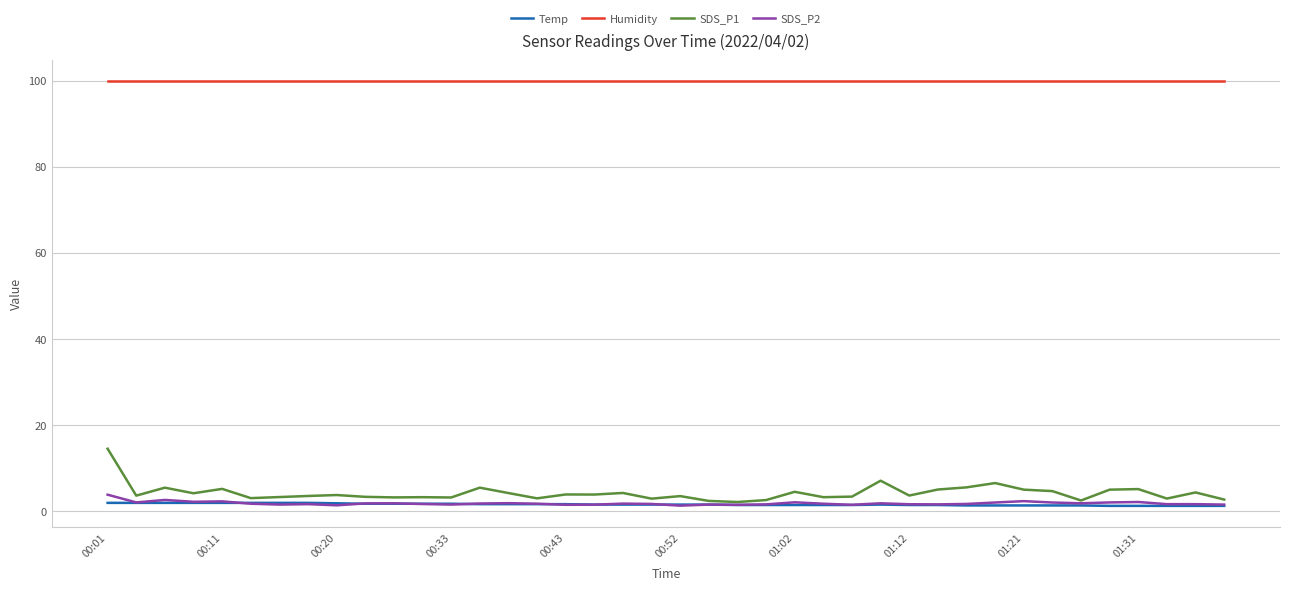

What is the maximum value for SDS_P2?

3.8